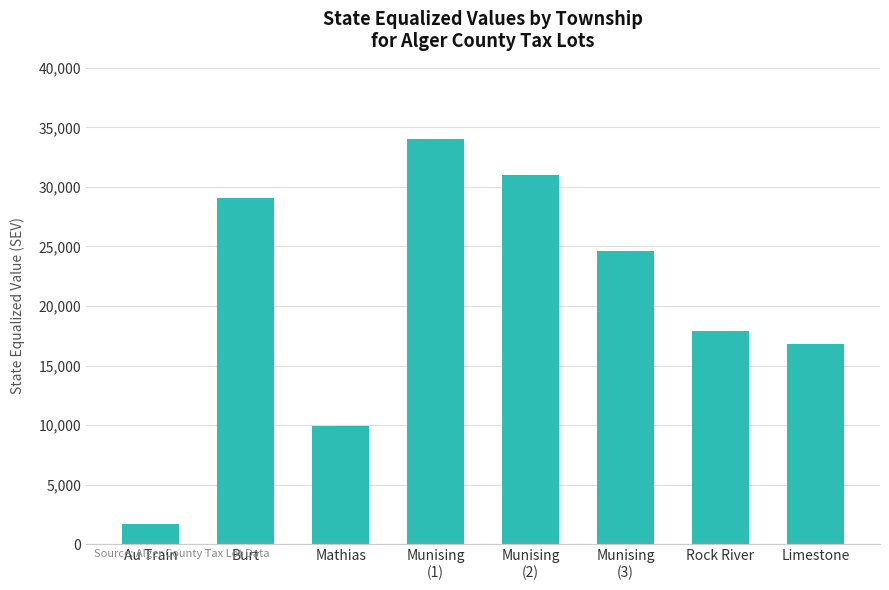

True or false: the data shows 34000 at Munising
(1).

True